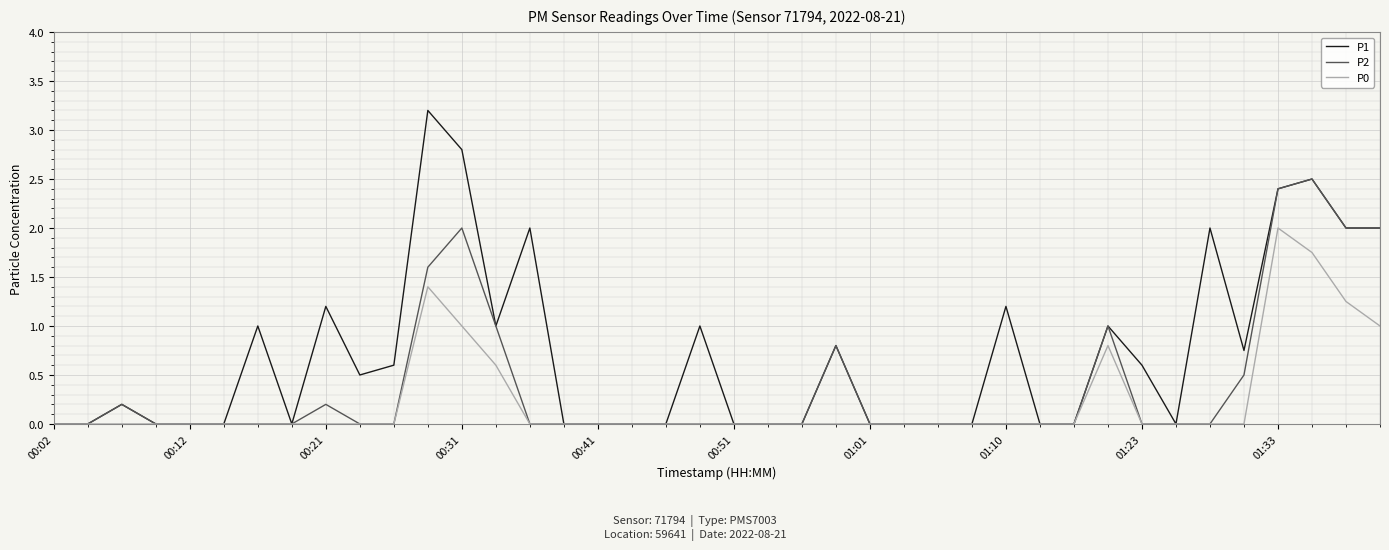

Which series has the widest spread of values?

P1